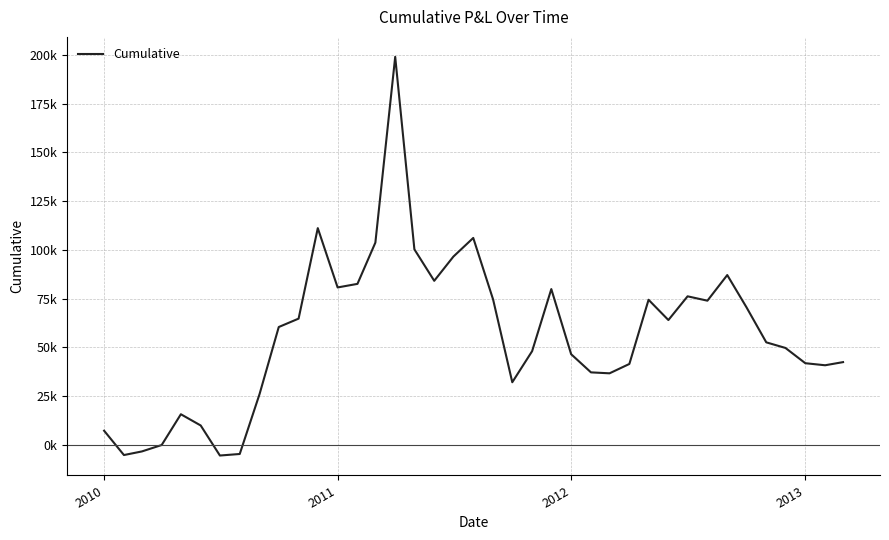

What is the difference between the second highest and minimum values?

116571.2